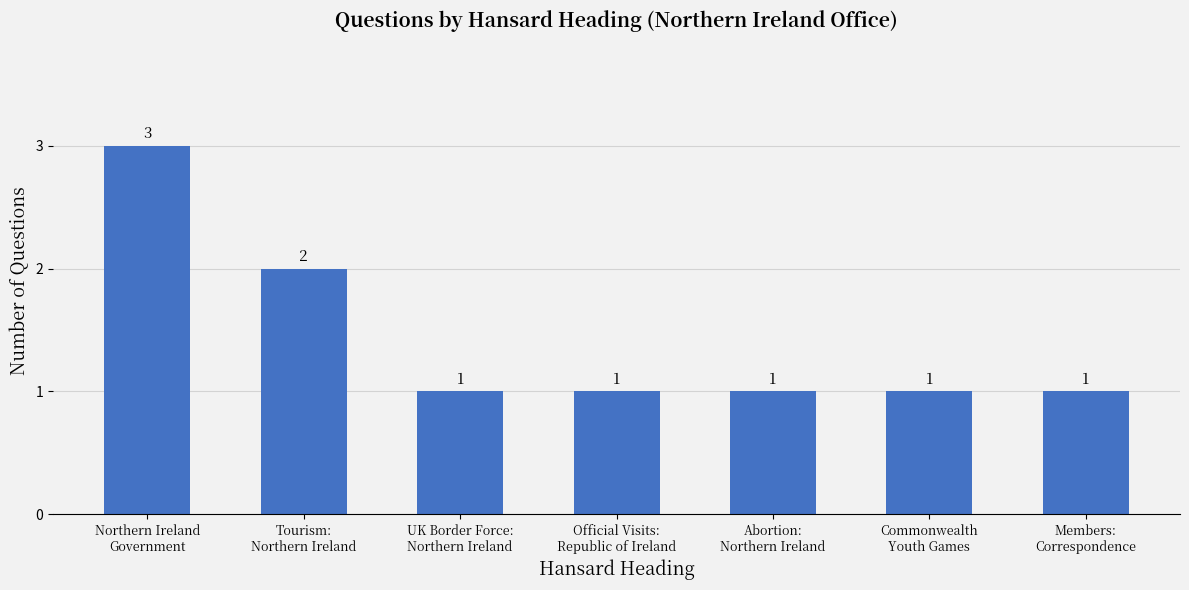

What is the smallest value displayed?

1